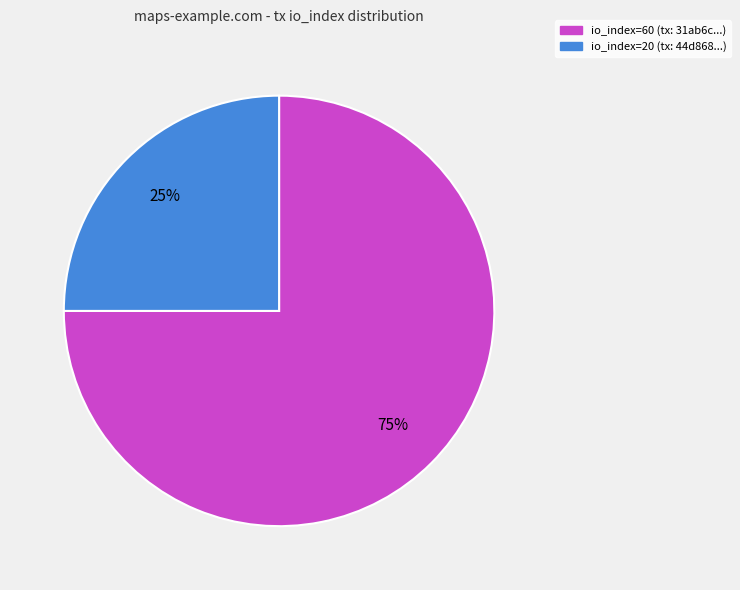

Is the sum of io_index=60 and io_index=20 greater than half?

Yes